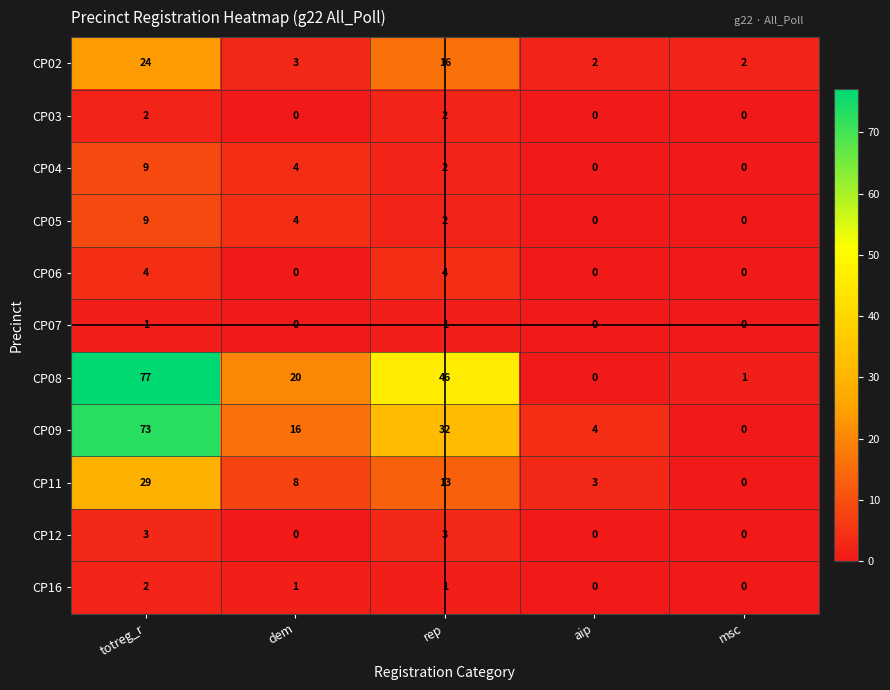

Which series has the largest range (max minus min)?

CP08